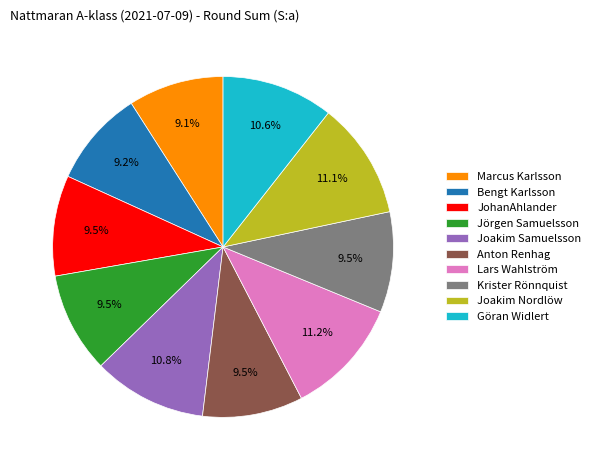

The Lars Wahlström slice represents 20% of the pie. True or false?

False